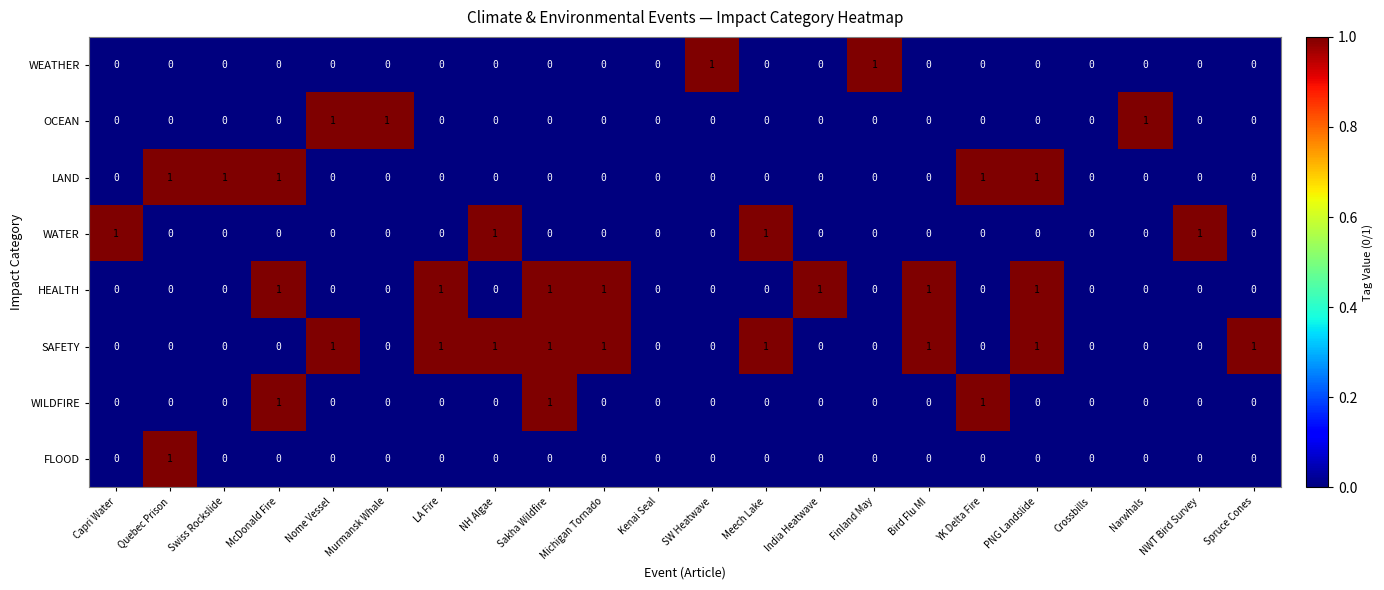

Is it true that WATER equals 2 at Meech Lake?

False